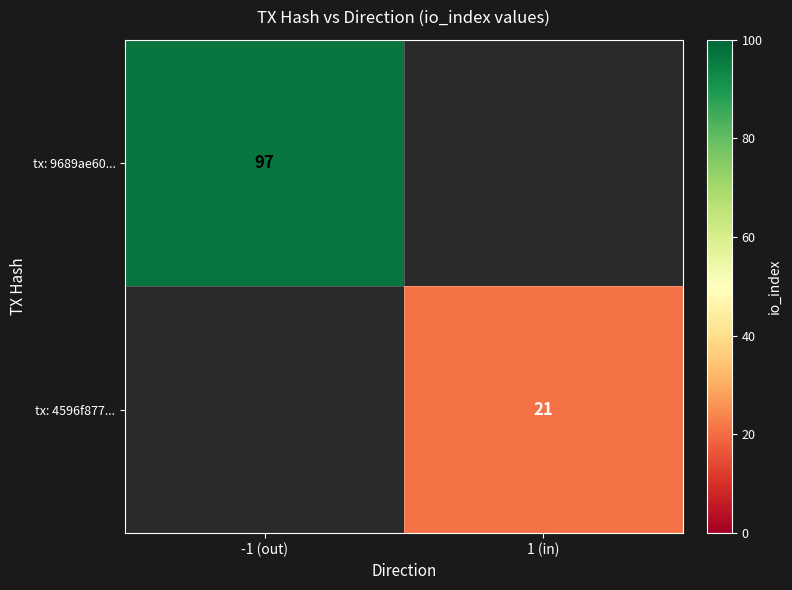

Is it true that tx: 4596f877... equals 21 at 1 (in)?

True